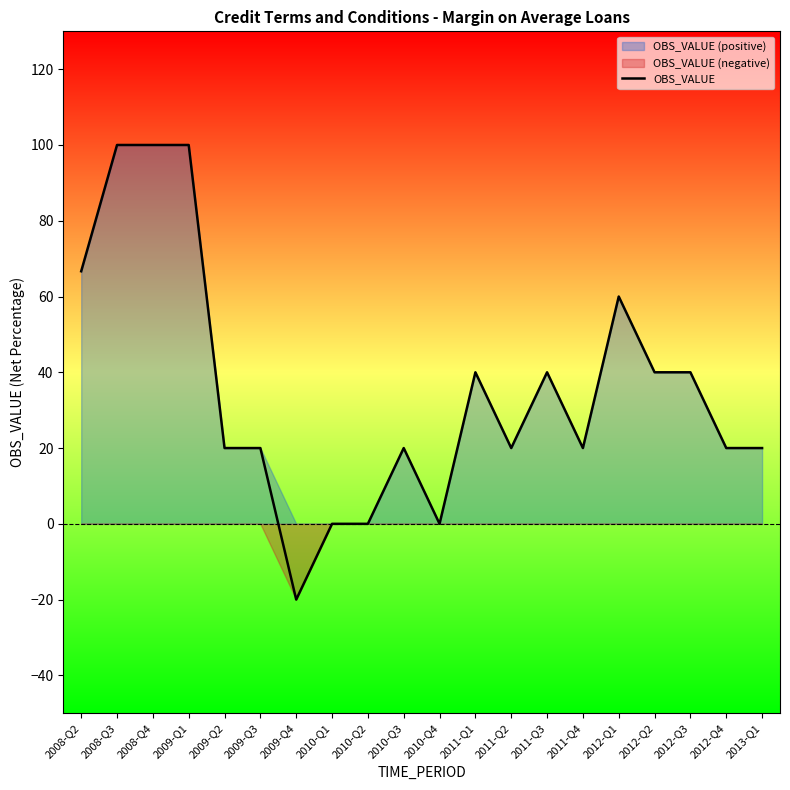

List the labels in order of value, largest first.

2008-Q3, 2008-Q4, 2009-Q1, 2008-Q2, 2012-Q1, 2011-Q1, 2011-Q3, 2012-Q2, 2012-Q3, 2009-Q2, 2009-Q3, 2010-Q3, 2011-Q2, 2011-Q4, 2012-Q4, 2013-Q1, 2010-Q1, 2010-Q2, 2010-Q4, 2009-Q4